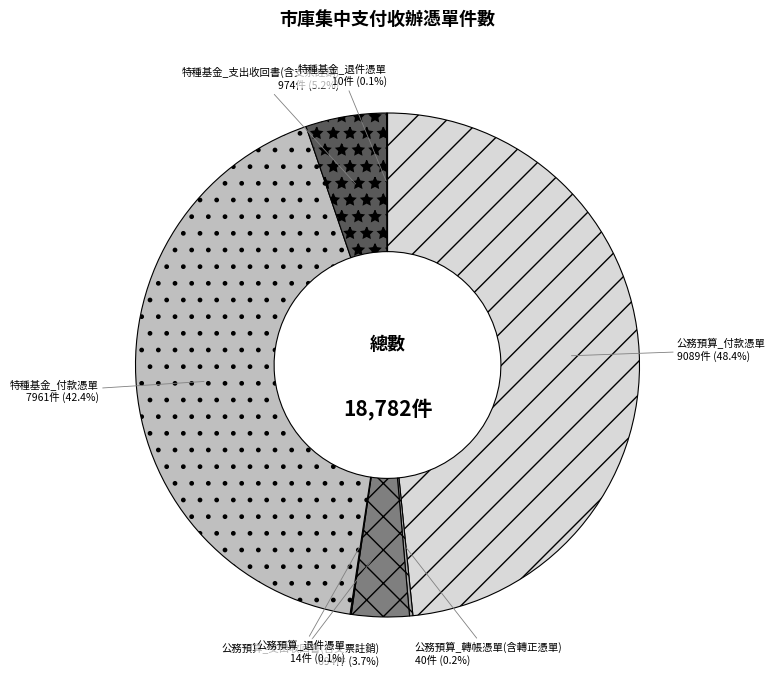

What percentage do 特種基金_支出收回書(含支票註銷) and 公務預算_支出收回書(含支票註銷) together represent?

8.9%